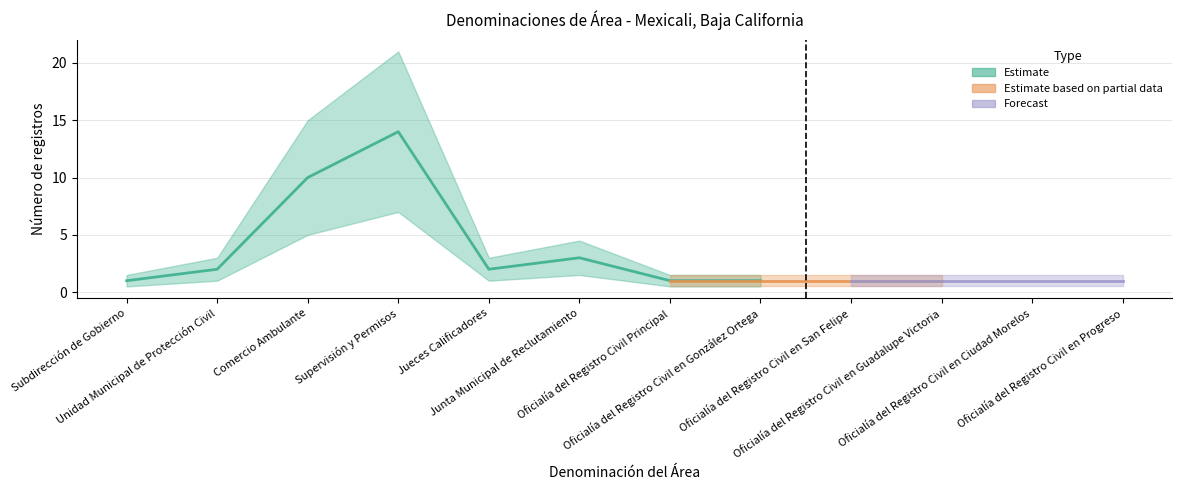

Is the value of Estimate at Oficialía del Registro Civil en San Felipe greater than the value of Forecast at Oficialía del Registro Civil en González Ortega?

No